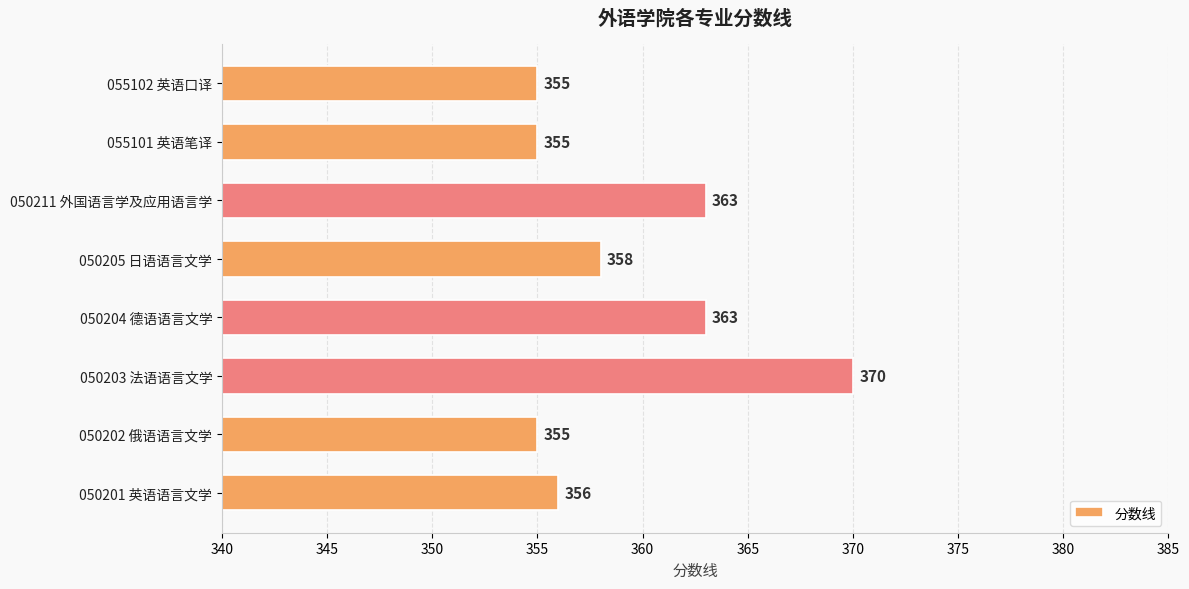

Which category has the highest value across all series?

050203 法语语言文学